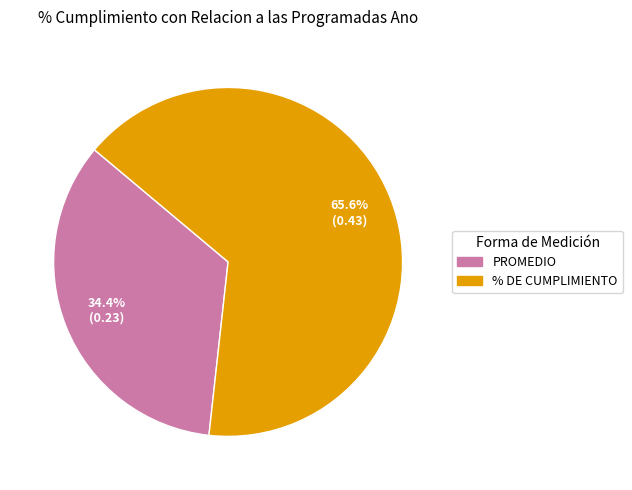

To the nearest percent, what portion does % DE CUMPLIMIENTO represent?

66%